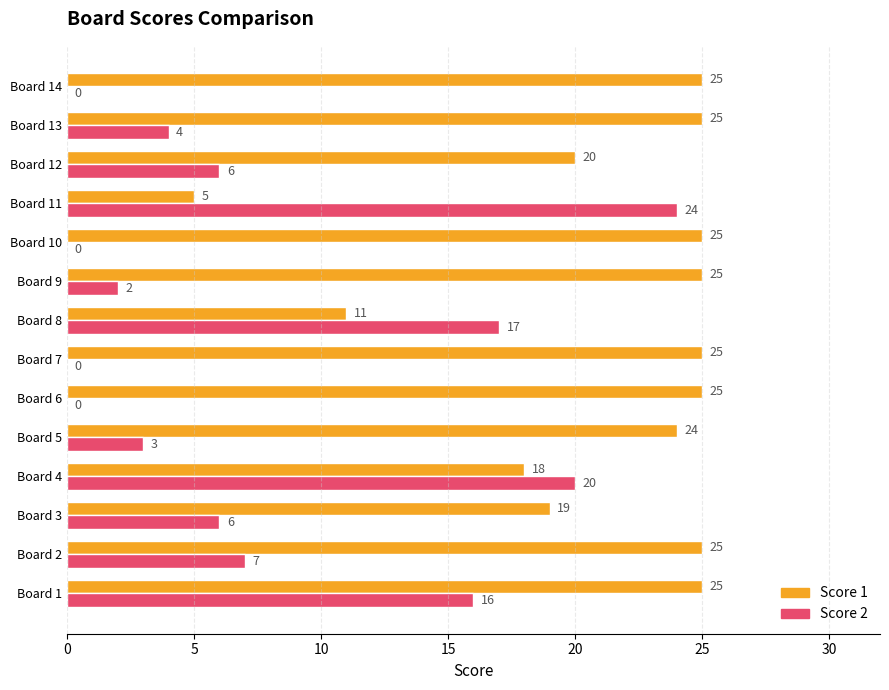

The Score 2 series shows 11 at Board 10. True or false?

False